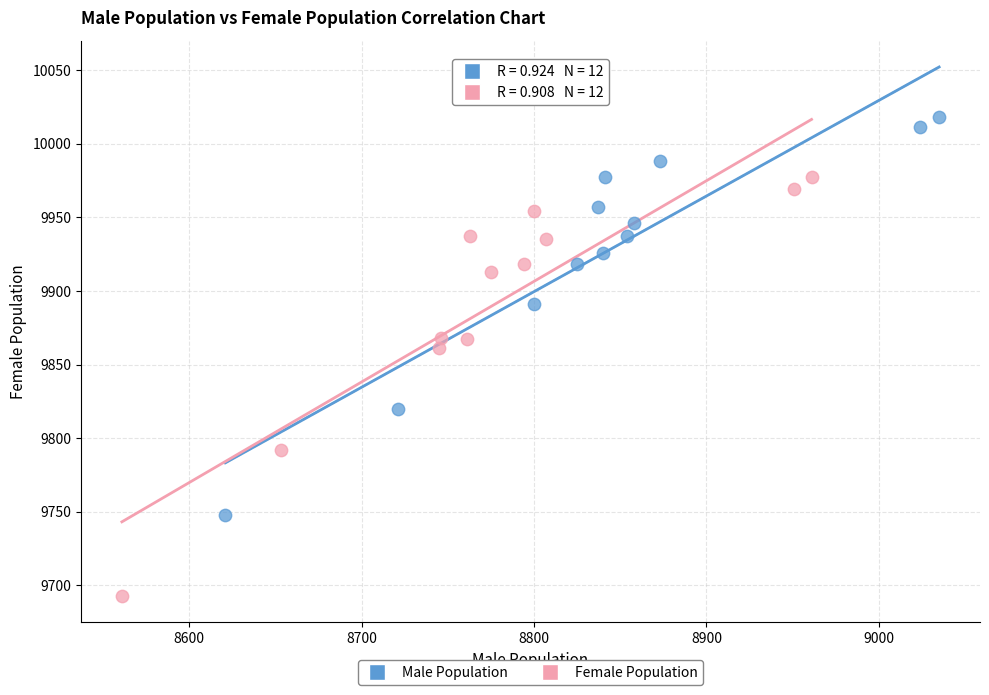

Which series has the widest spread of Y values?

Female Population